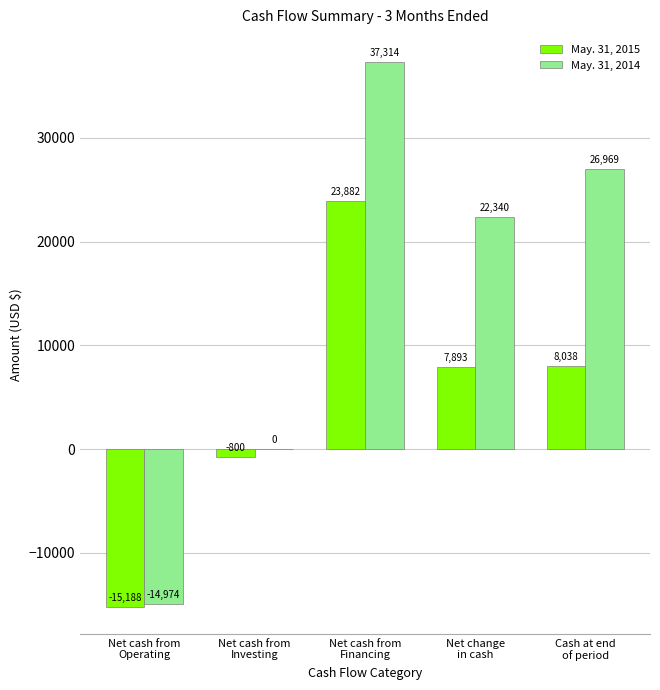

What is the sum of all May. 31, 2014 values?

71649